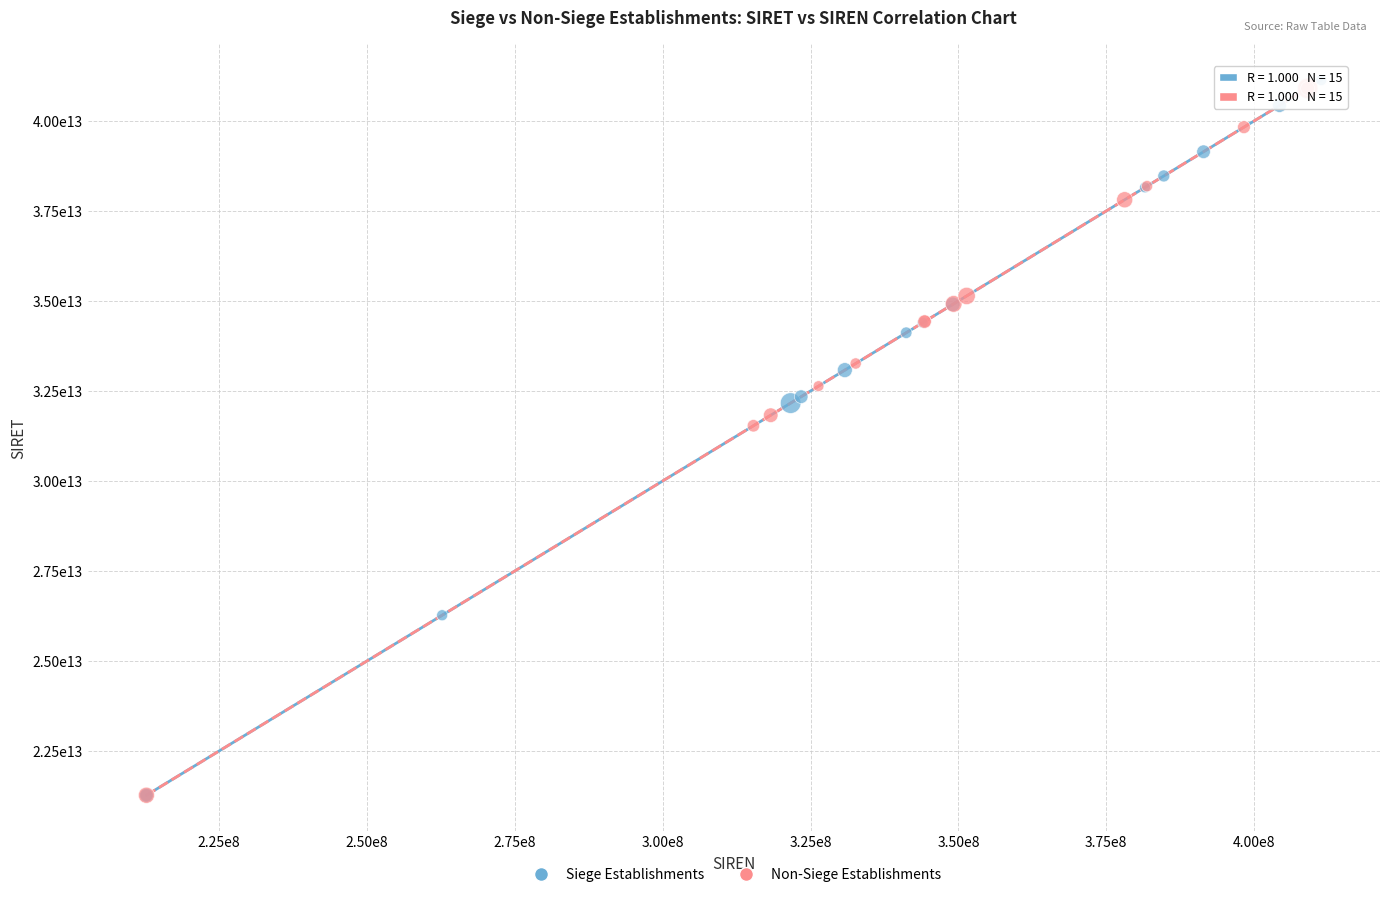

Which series contains the highest Y value?

Siege Establishments